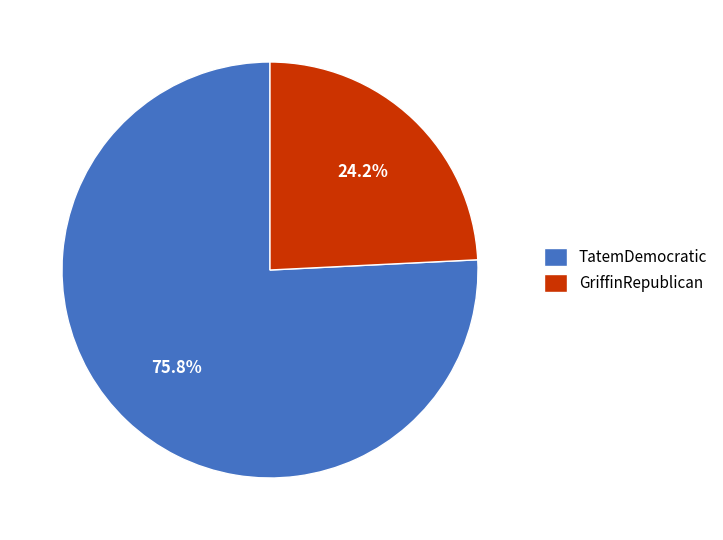

To the nearest percent, what is the combined percentage of TatemDemocratic and GriffinRepublican?

100%